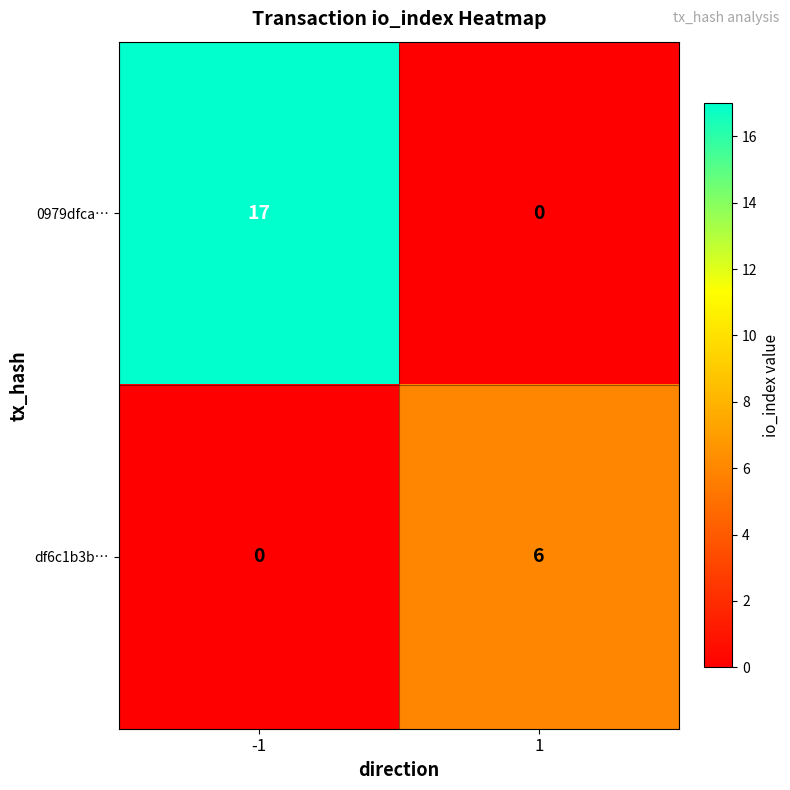

Which series has the largest total across all categories?

0979dfca…